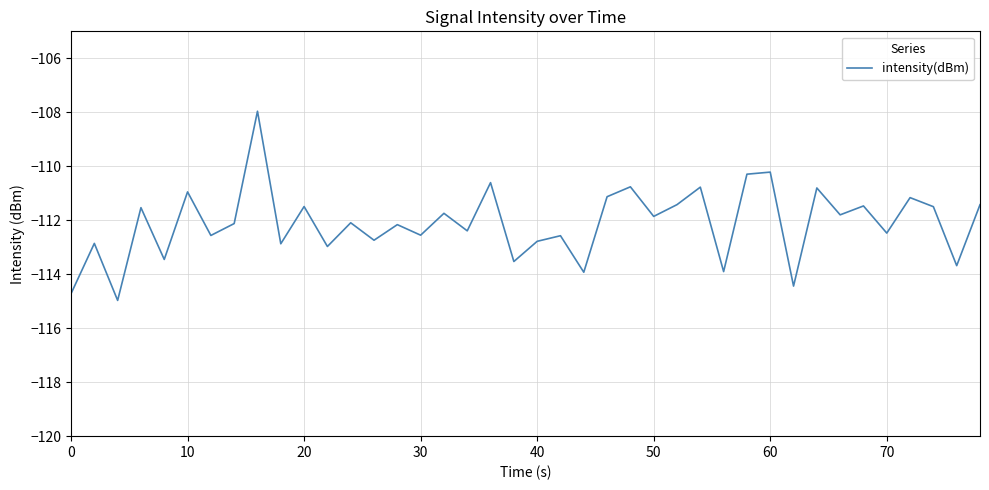

What is the maximum value shown in the chart?

-108.0